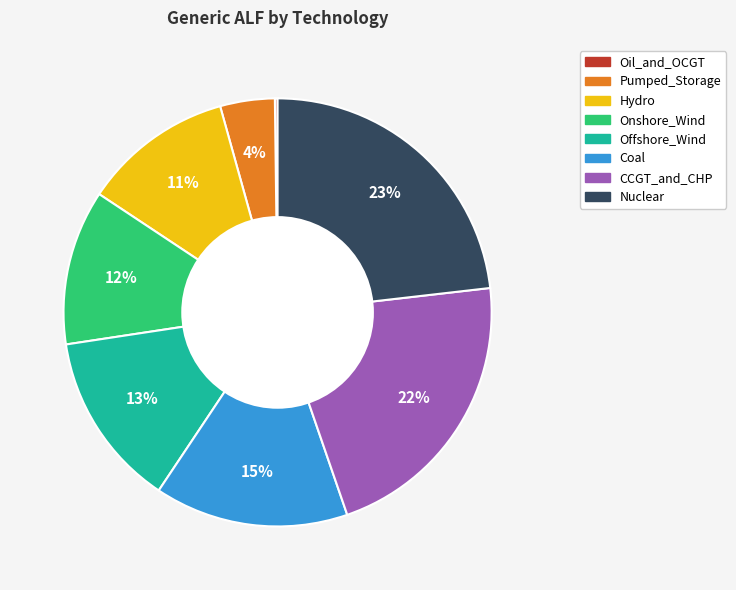

The Offshore_Wind slice represents 13% of the pie. True or false?

True